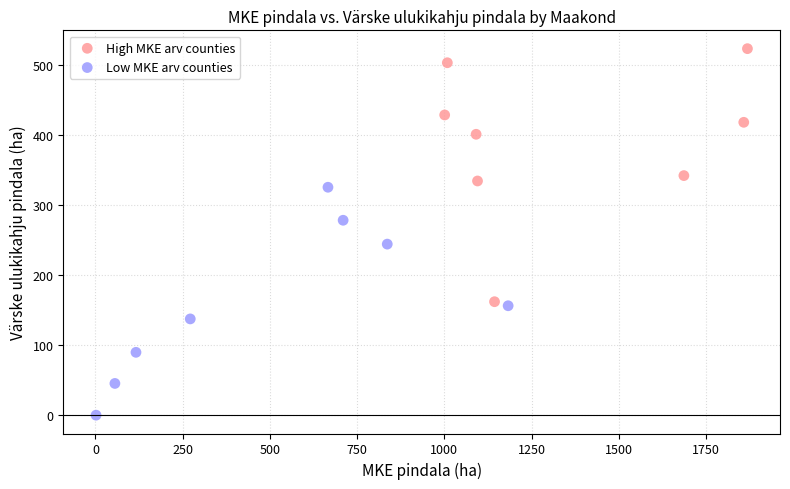

Which series has the largest Y range (max minus min)?

High MKE arv counties